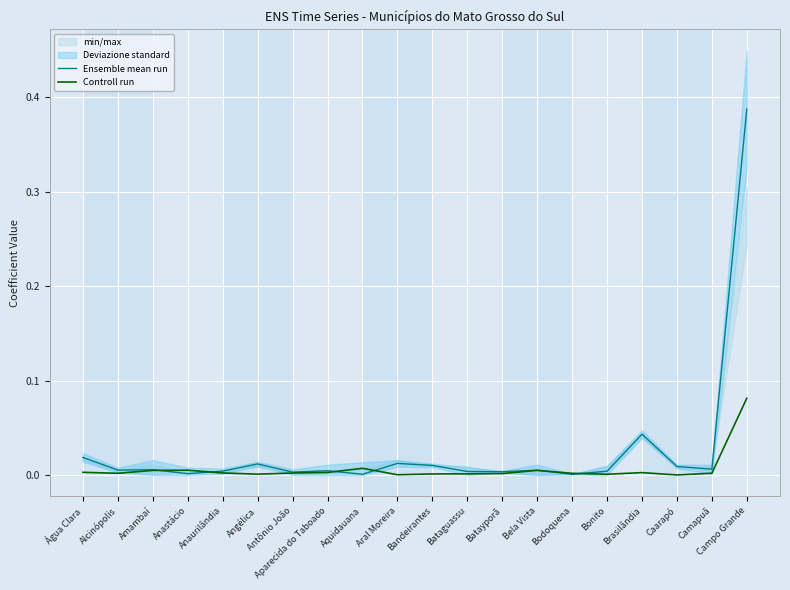

True or false: Ensemble mean run has more than 1 points higher than both neighbors.

True